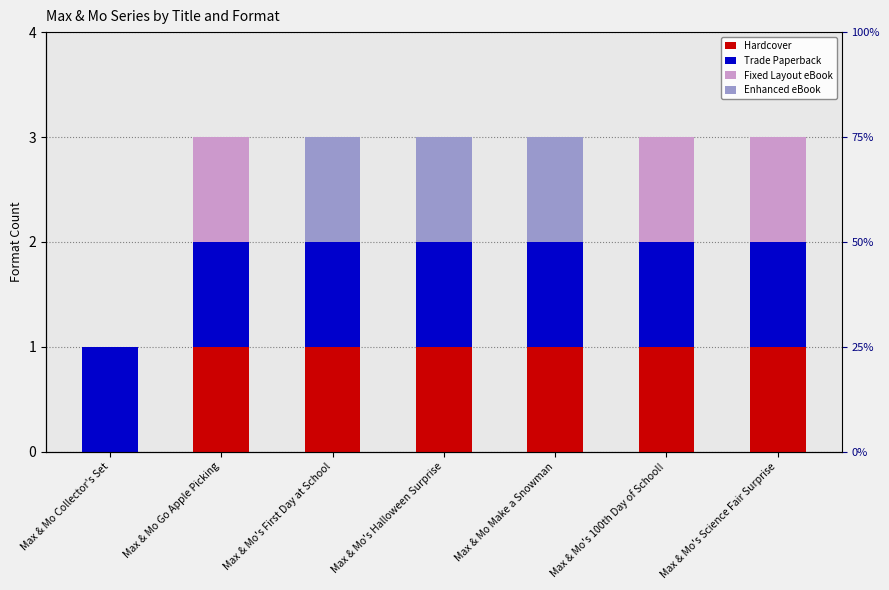

Which has a higher value, Max & Mo's Halloween Surprise or Max & Mo Go Apple Picking?

Max & Mo's Halloween Surprise